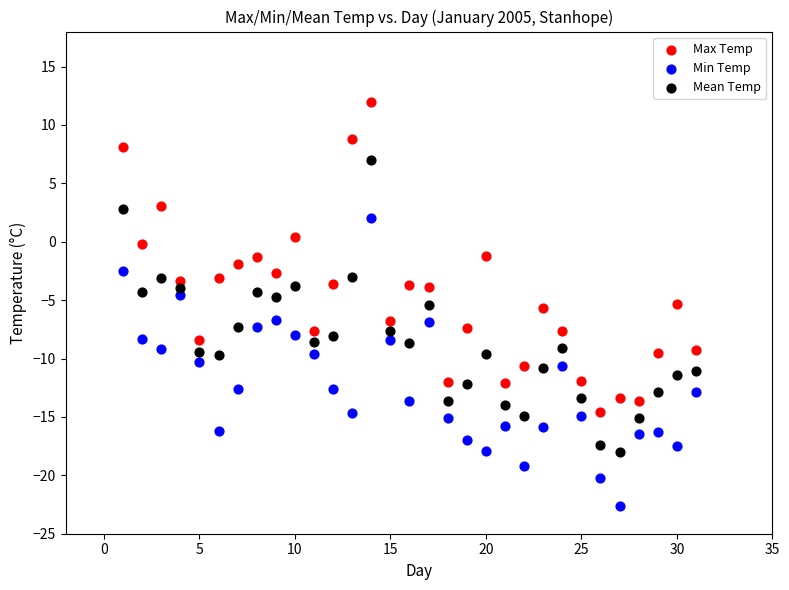

Which series reaches the maximum Y coordinate?

Max Temp